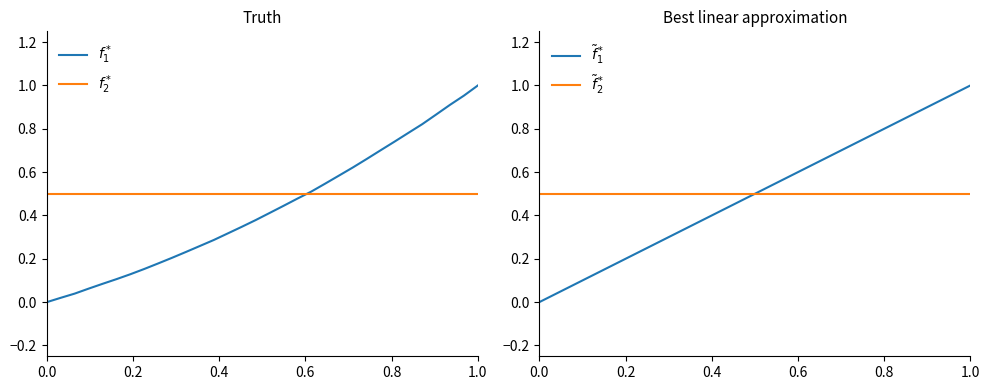

Reading right to left, transcribe all the data shown in this chart.

$f_1^*$: 1.0	1.0	0.9	0.9	0.8	0.8	0.7	0.7	0.7	0.6	0.6	0.5	0.5	0.5	0.4	0.4	0.4	0.3	0.3	0.3	0.3	0.2	0.2	0.2	0.2	0.1	0.1	0.1	0.1	0.0	0.0	0.0
$f_2^*$: 0.5	0.5	0.5	0.5	0.5	0.5	0.5	0.5	0.5	0.5	0.5	0.5	0.5	0.5	0.5	0.5	0.5	0.5	0.5	0.5	0.5	0.5	0.5	0.5	0.5	0.5	0.5	0.5	0.5	0.5	0.5	0.5
$\tilde{f}_1^*$: 1.0	1.0	0.9	0.9	0.9	0.8	0.8	0.8	0.7	0.7	0.7	0.6	0.6	0.6	0.5	0.5	0.5	0.5	0.4	0.4	0.4	0.3	0.3	0.3	0.2	0.2	0.2	0.1	0.1	0.1	0.0	0.0
$\tilde{f}_2^*$: 0.5	0.5	0.5	0.5	0.5	0.5	0.5	0.5	0.5	0.5	0.5	0.5	0.5	0.5	0.5	0.5	0.5	0.5	0.5	0.5	0.5	0.5	0.5	0.5	0.5	0.5	0.5	0.5	0.5	0.5	0.5	0.5